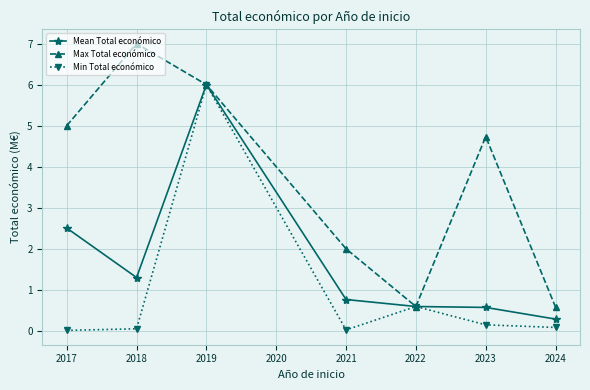

At which category does Max Total económico reach its first local peak?

2018